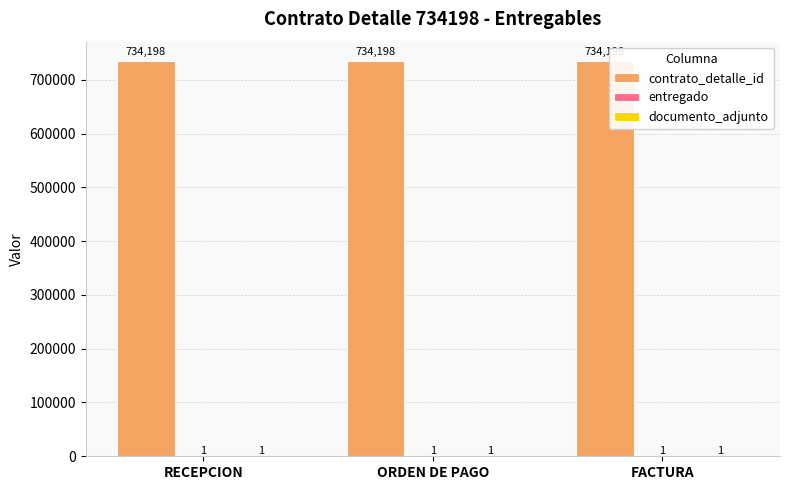

What is the maximum value for contrato_detalle_id?

734198